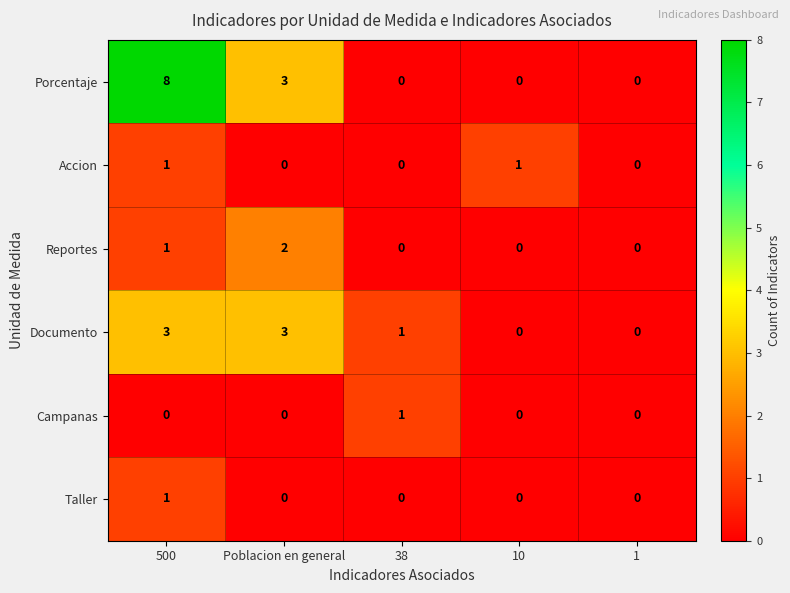

Which category has the highest value across all series?

500